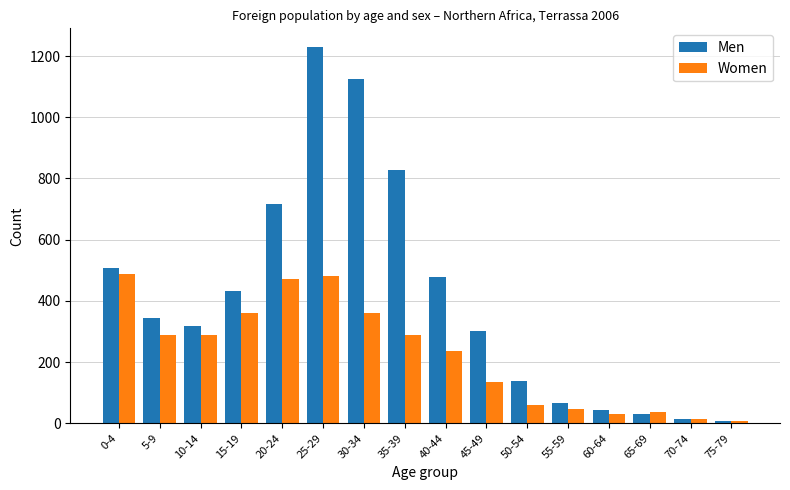

Rank the series at 25-29 from lowest to highest value.

Women, Men